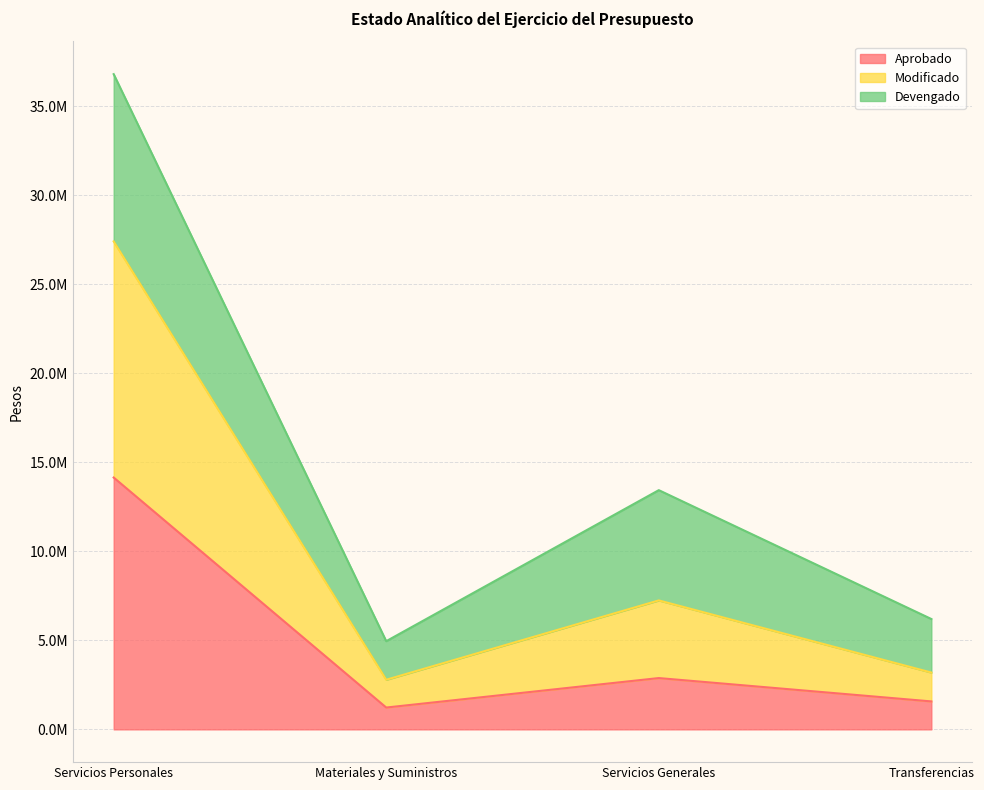

What position from the left is Servicios Generales?

3